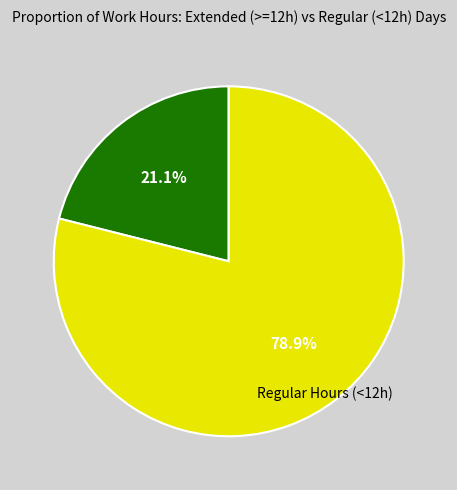

Is there a majority slice in this chart?

Yes